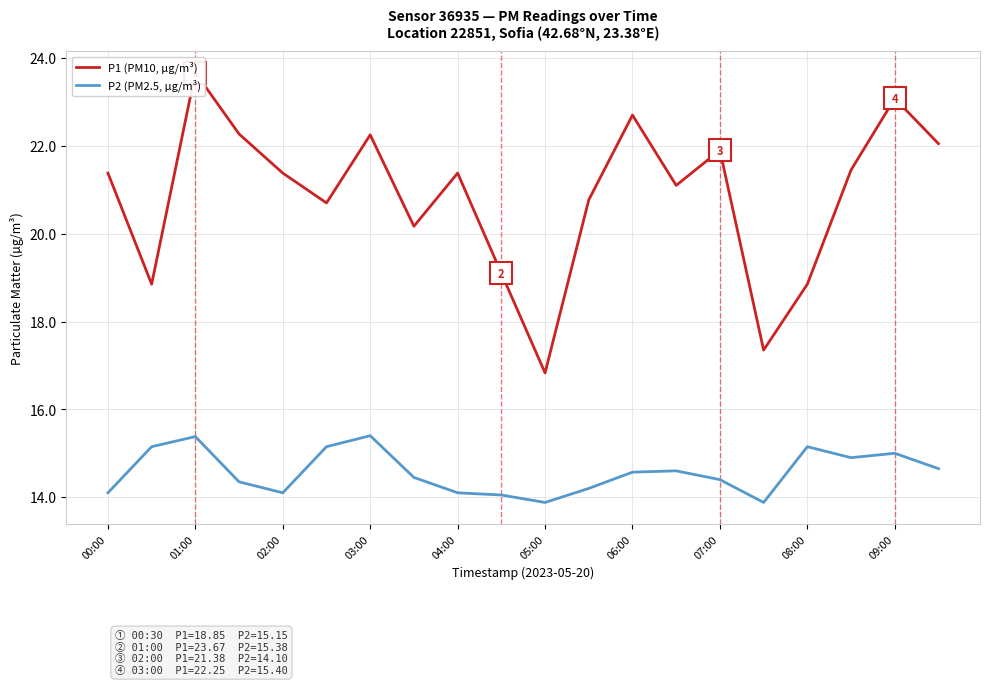

At how many categories does at least one series exceed 19?

16